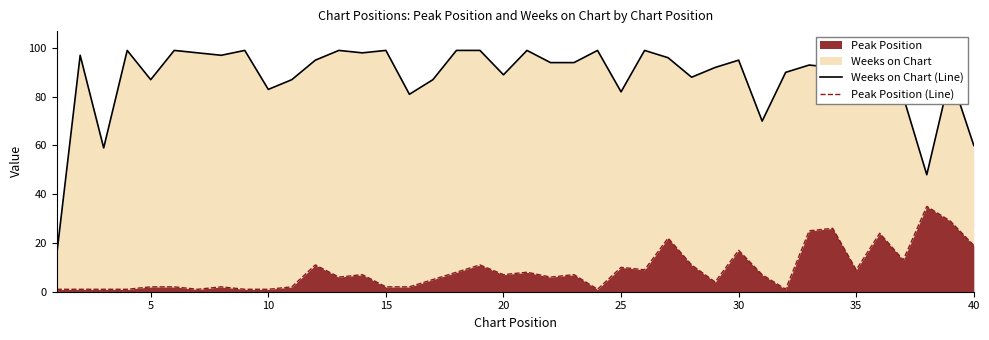

The value of Peak Position at 40 is 19. True or false?

True